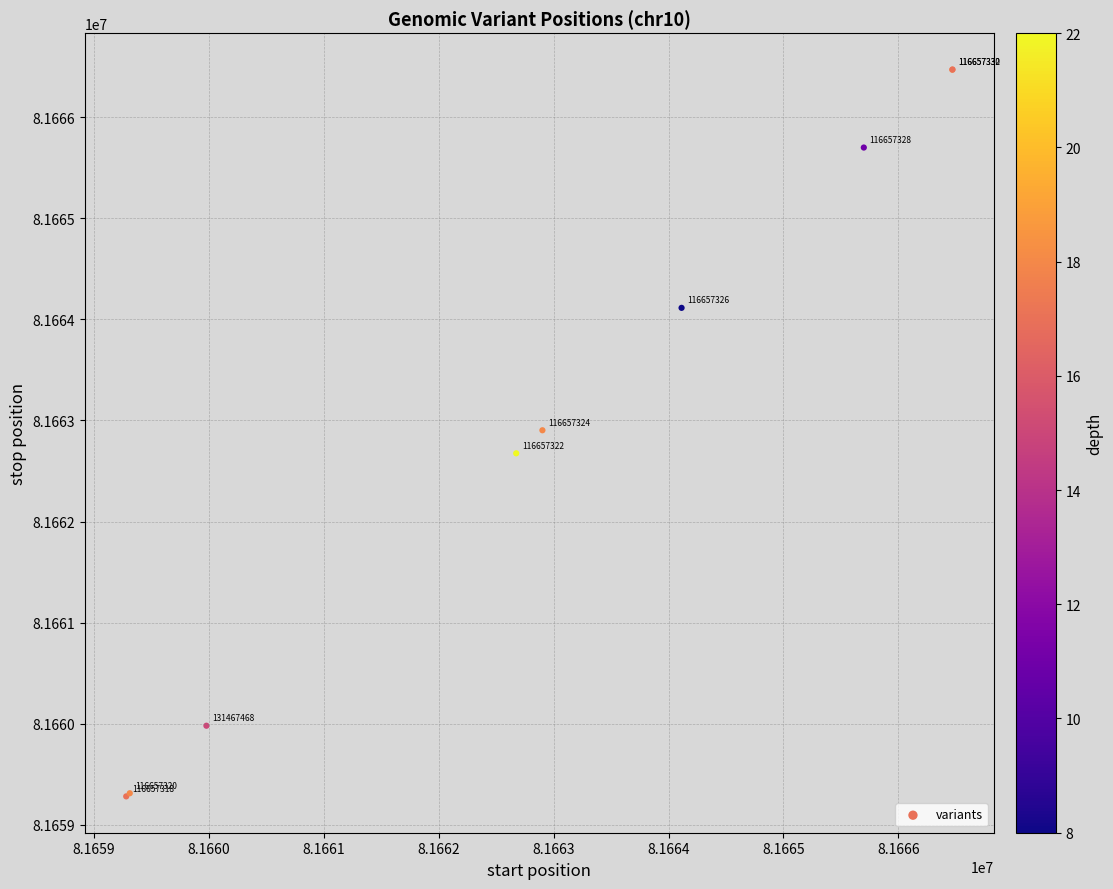

What Y value in the scatter plot is closest to 81662876?

81662903